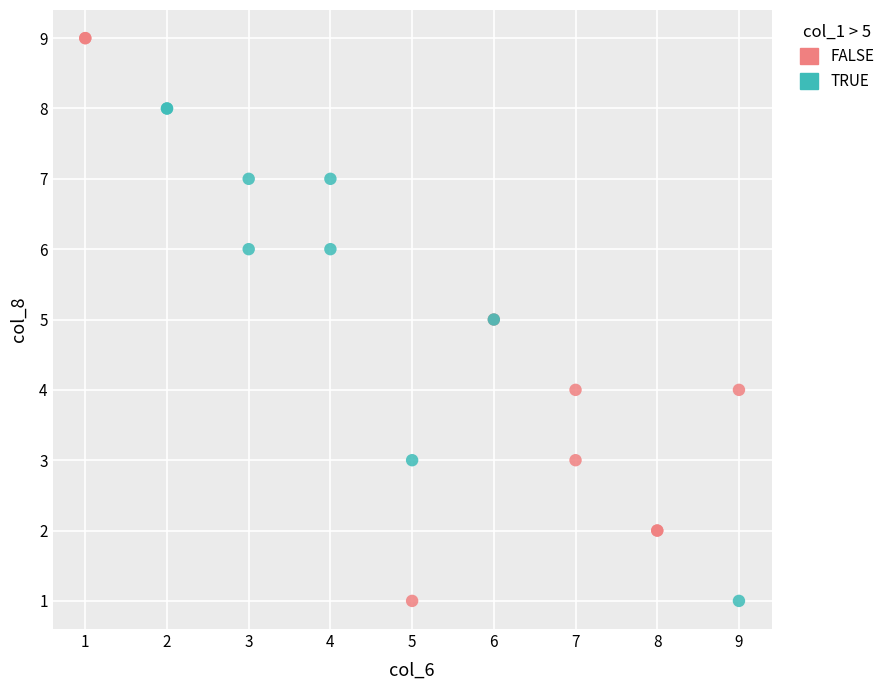

Which series has the largest Y range (max minus min)?

FALSE